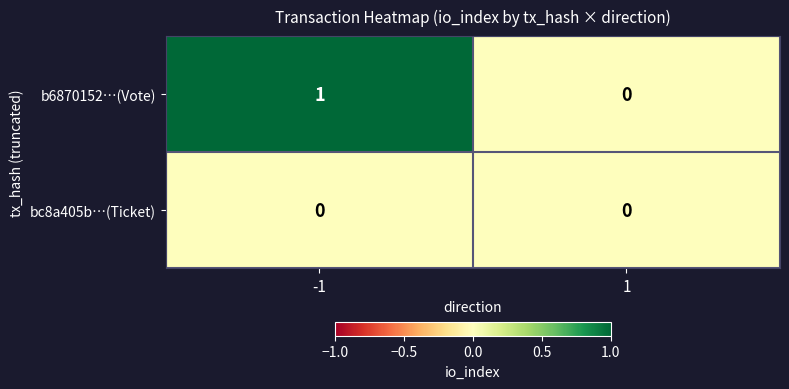

Which series changed the most between -1 and 1?

b6870152…(Vote)